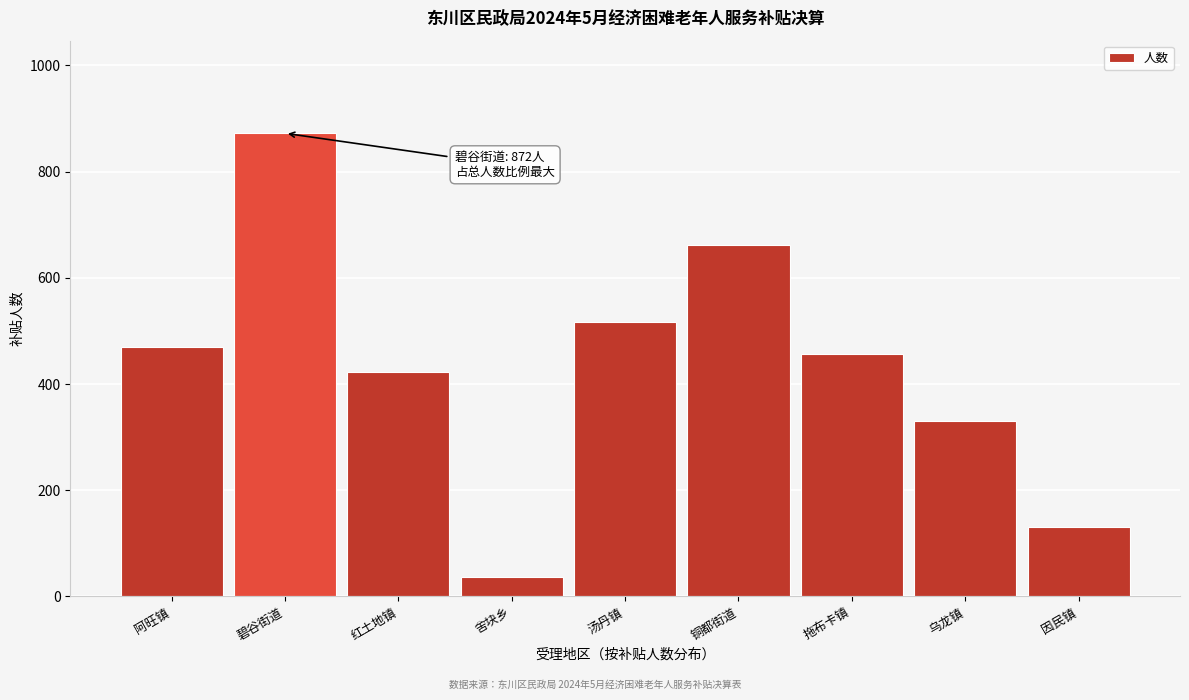

Reading left to right, what are all the values shown in this chart?

阿旺镇=469	碧谷街道=872	红土地镇=423	舍块乡=36	汤丹镇=517	铜都街道=661	拖布卡镇=457	乌龙镇=330	因民镇=131